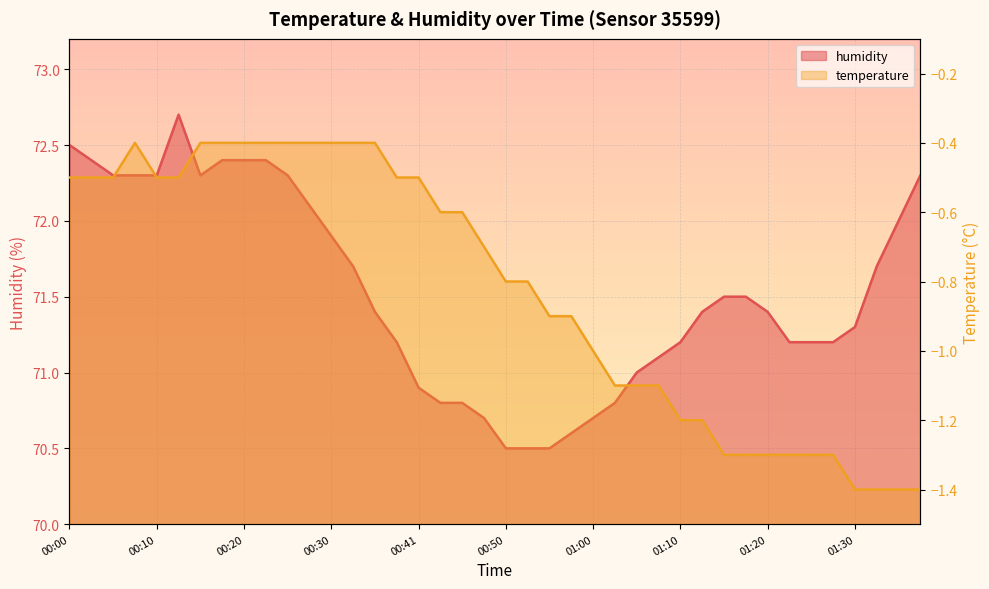

What is the minimum value shown in the chart?

-1.4